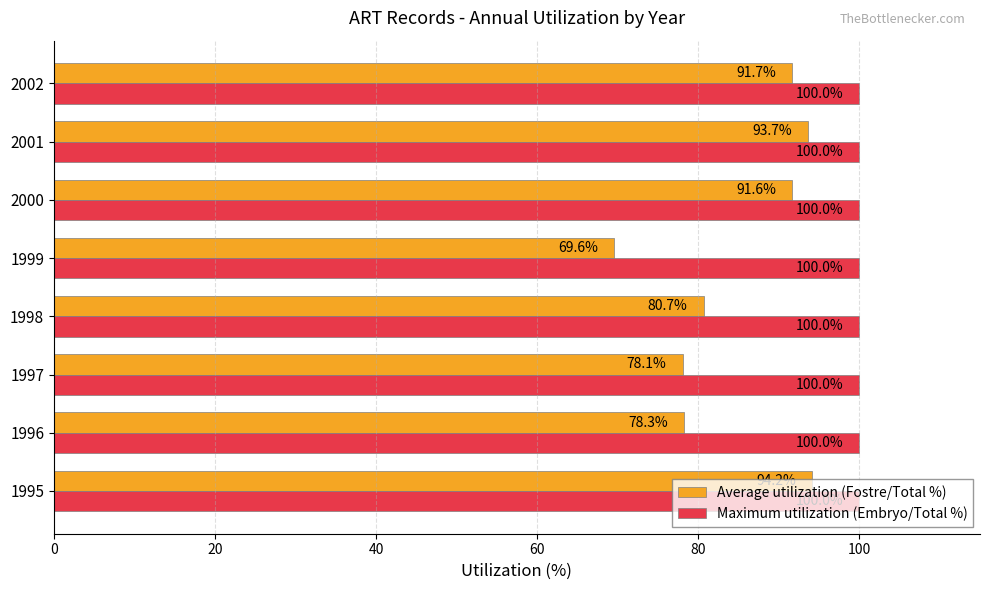

True or false: Maximum utilization (Embryo/Total %) has a value of 100.0 at 1997.

True